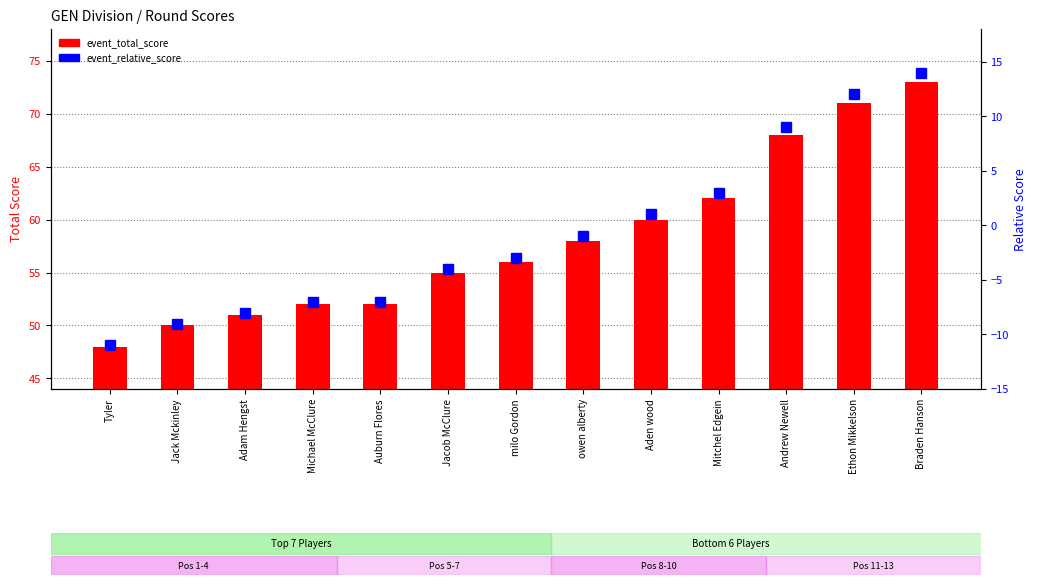

Count the number of data series in this chart.

2